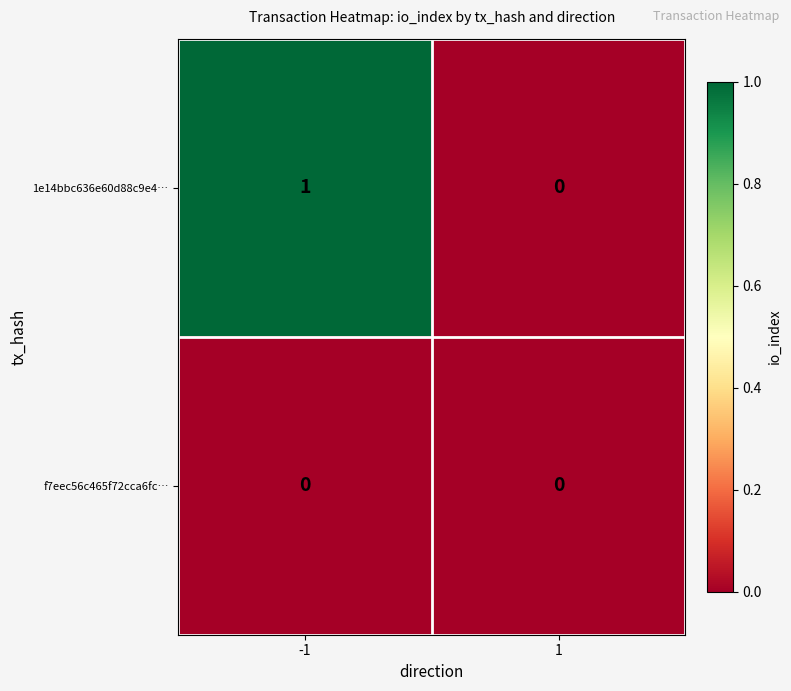

Which series has the largest total across all categories?

1e14bbc636e60d88c9e4…